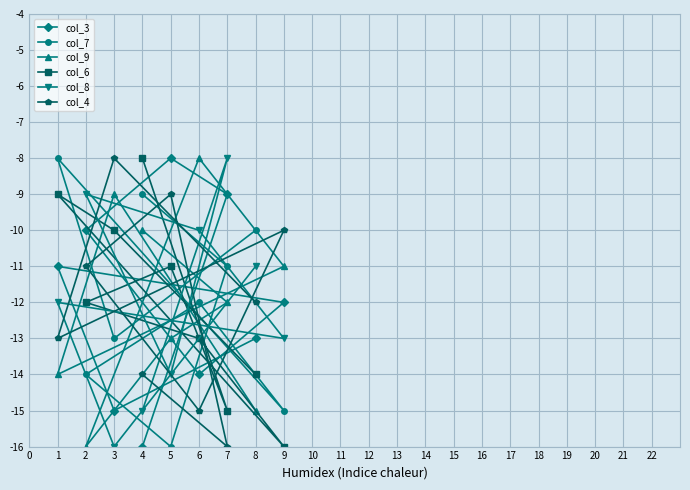

How many values in the col_4 series exceed -12?

4